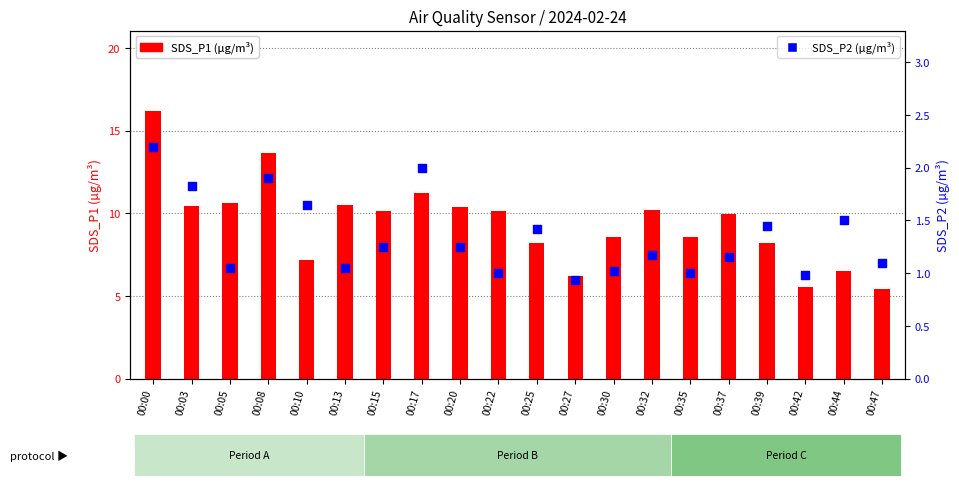

Which series has the widest spread of Y values?

SDS_P1